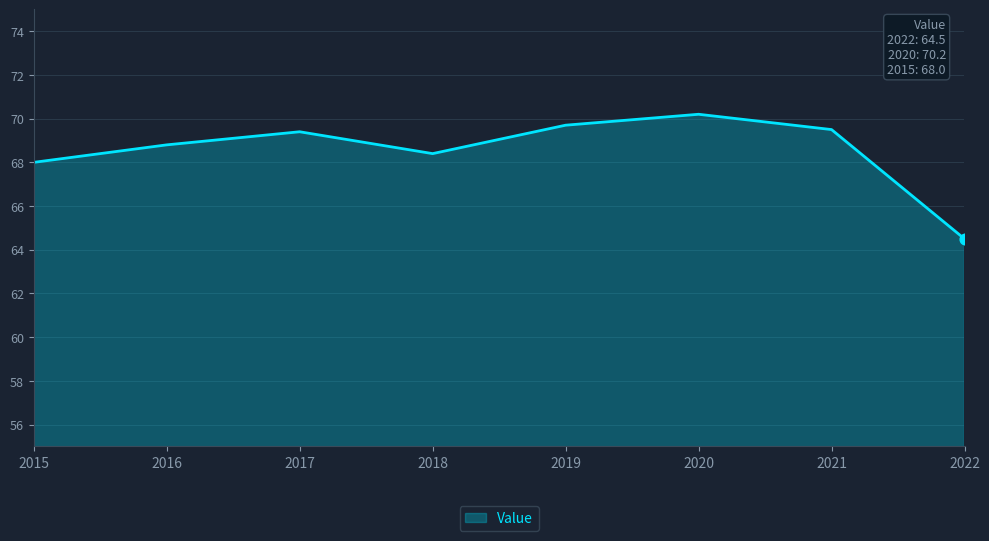

Between 2018 and 2020, which is larger?

2020